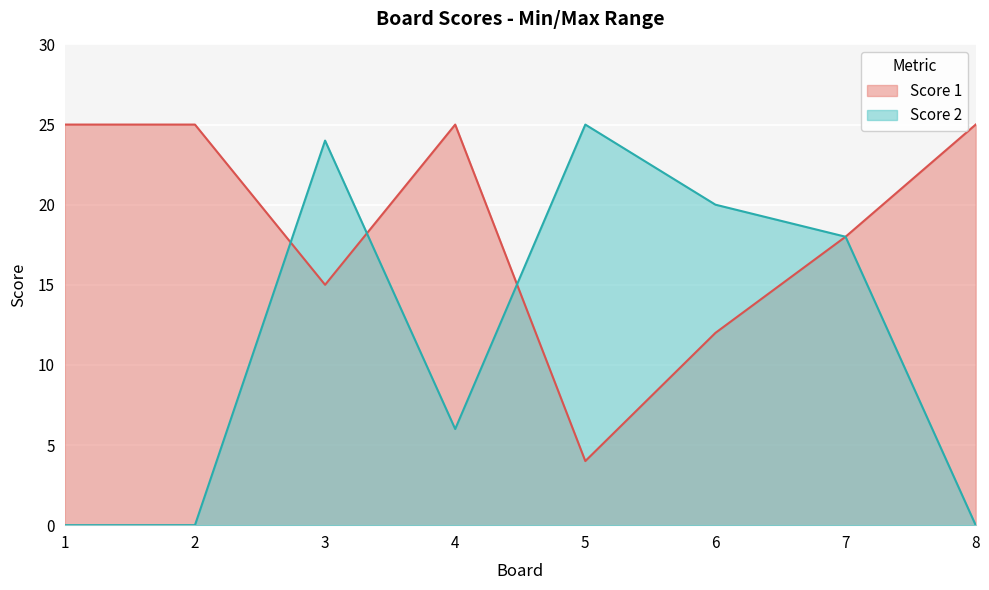

What is the sum of all Score 1 values?

149